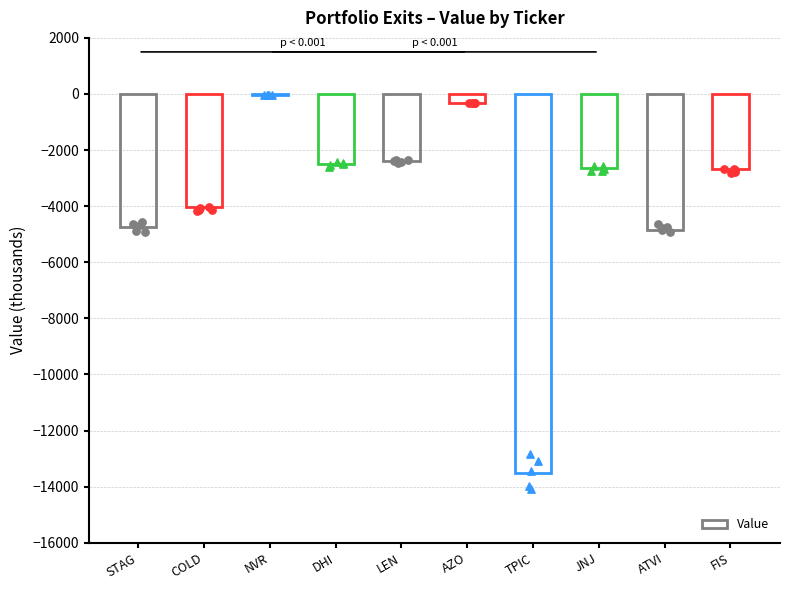

What is the change in value from TPIC to FIS?

+10815